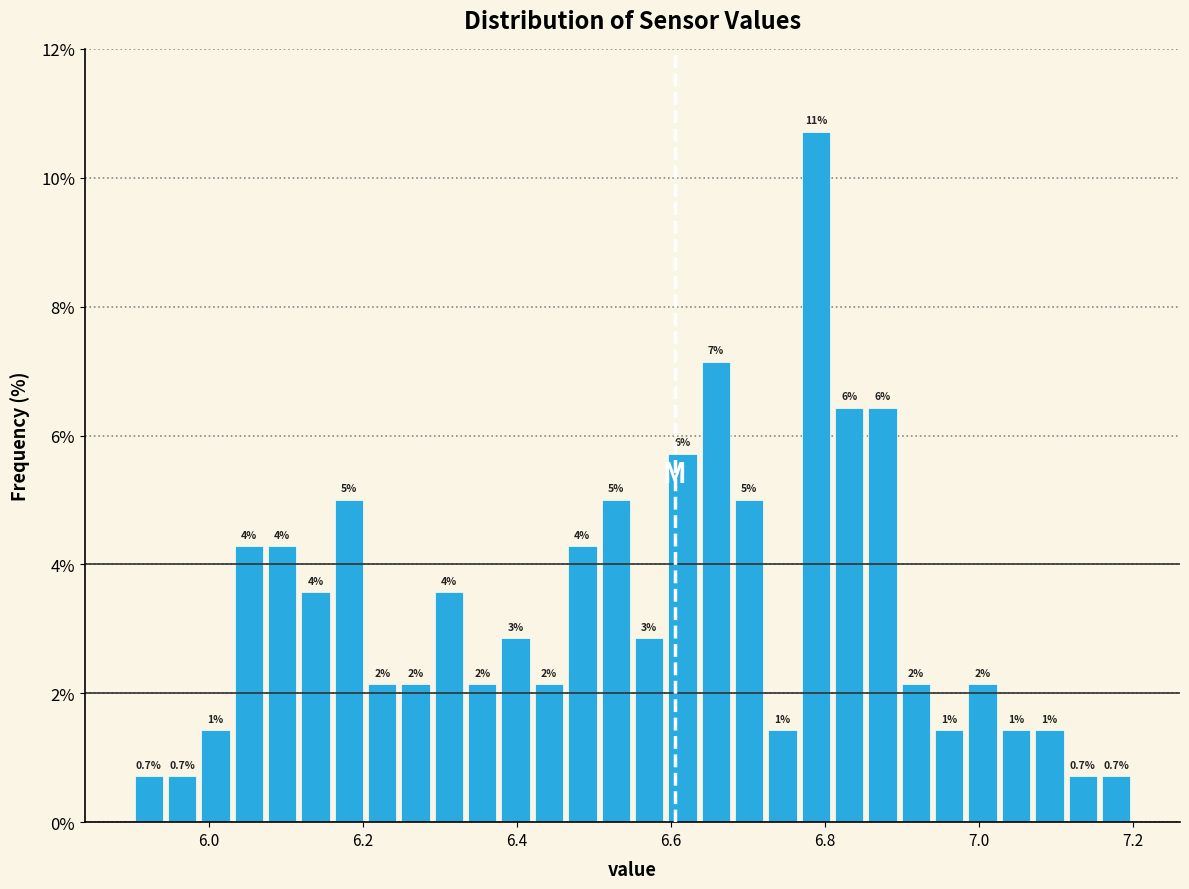

Around what value on the x-axis is the tallest bar? Give the approximate position of its centre, as read against the axis.

6.78